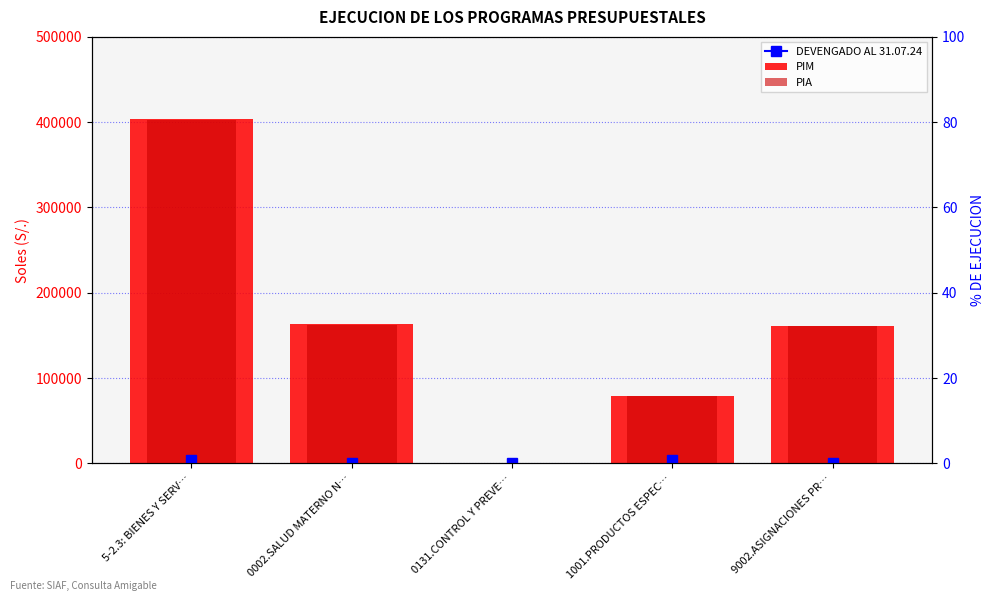

List the series in order of their peak value, lowest first.

% Ejecucion, PIA, PIM